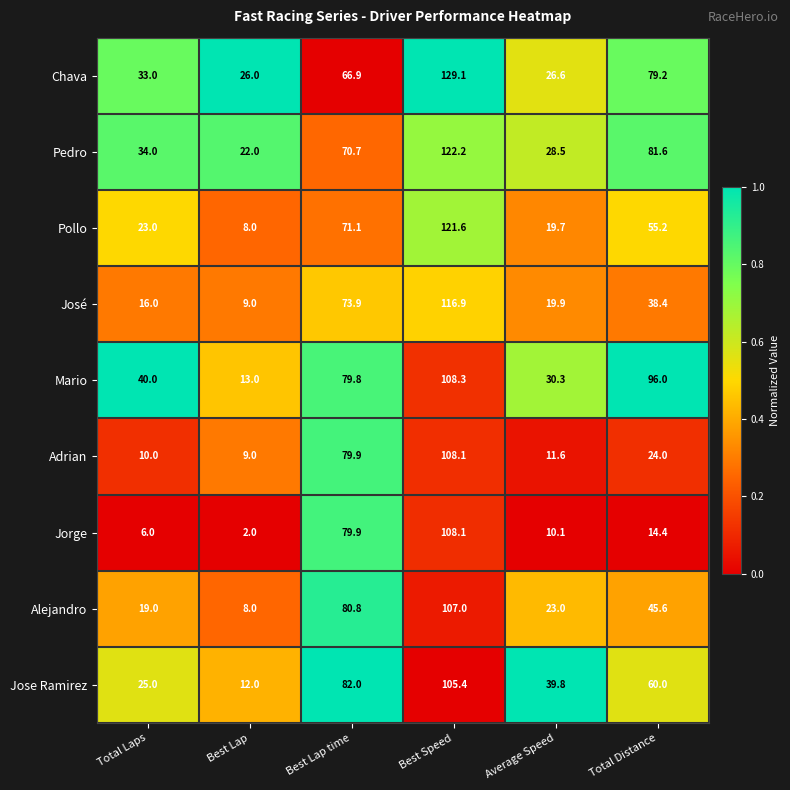

Between Best Speed and Average Speed, which series saw the biggest shift?

Chava